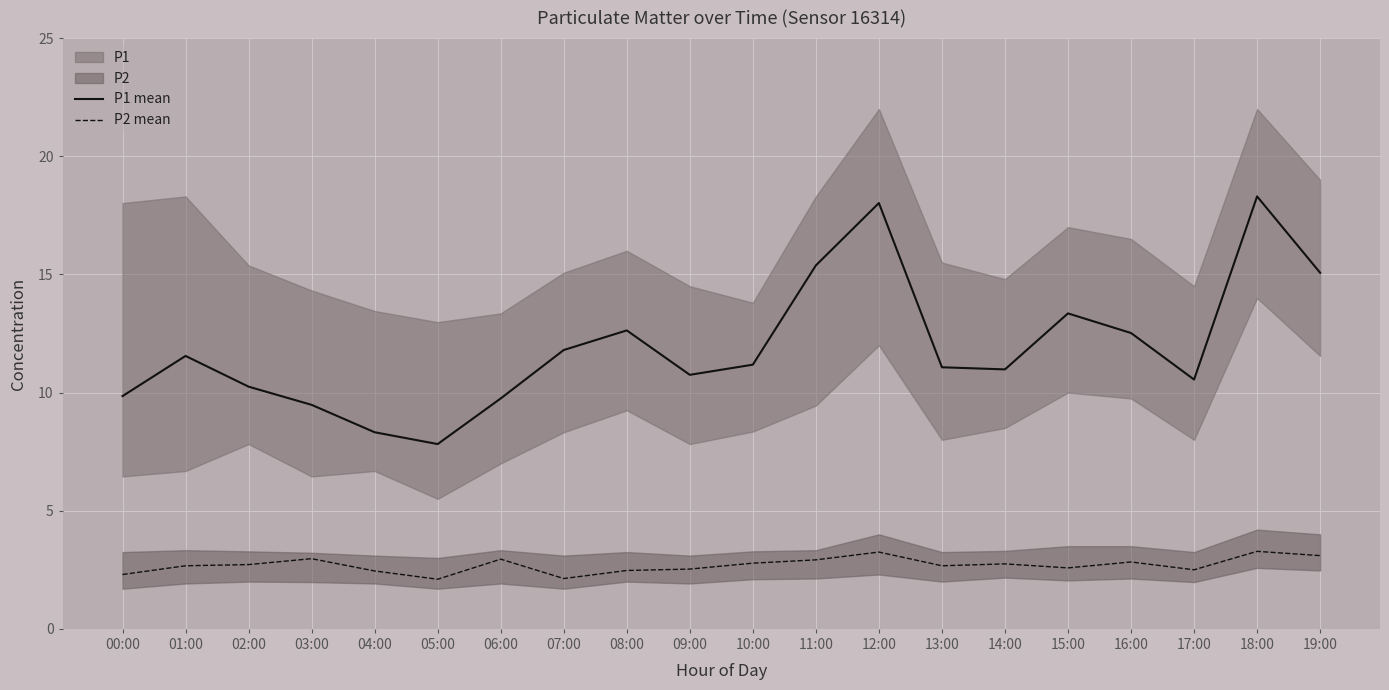

What is the sum of the P2 mean values at 18:00 and 01:00?

5.9